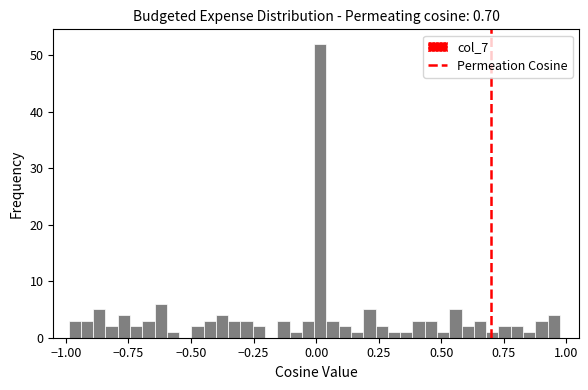

Read against the x-axis, roughly where is the centre of the tallest bar?

0.00